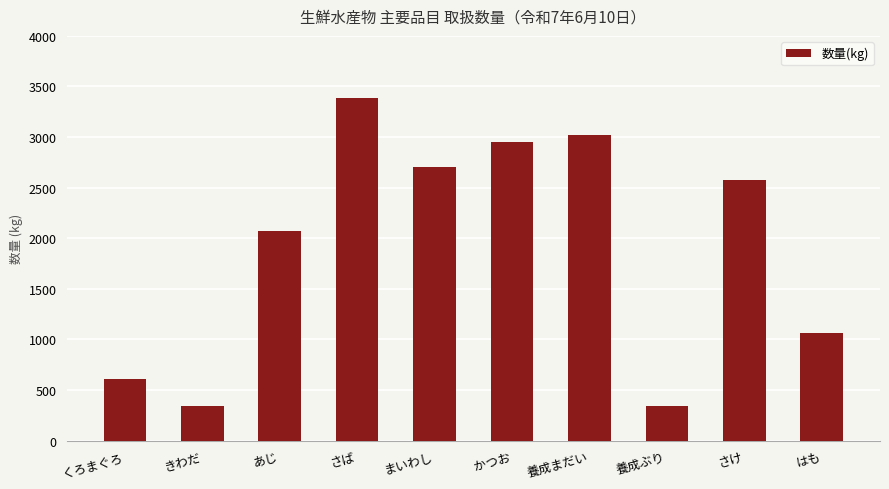

What is the sum of the values at まいわし and はも?

3766